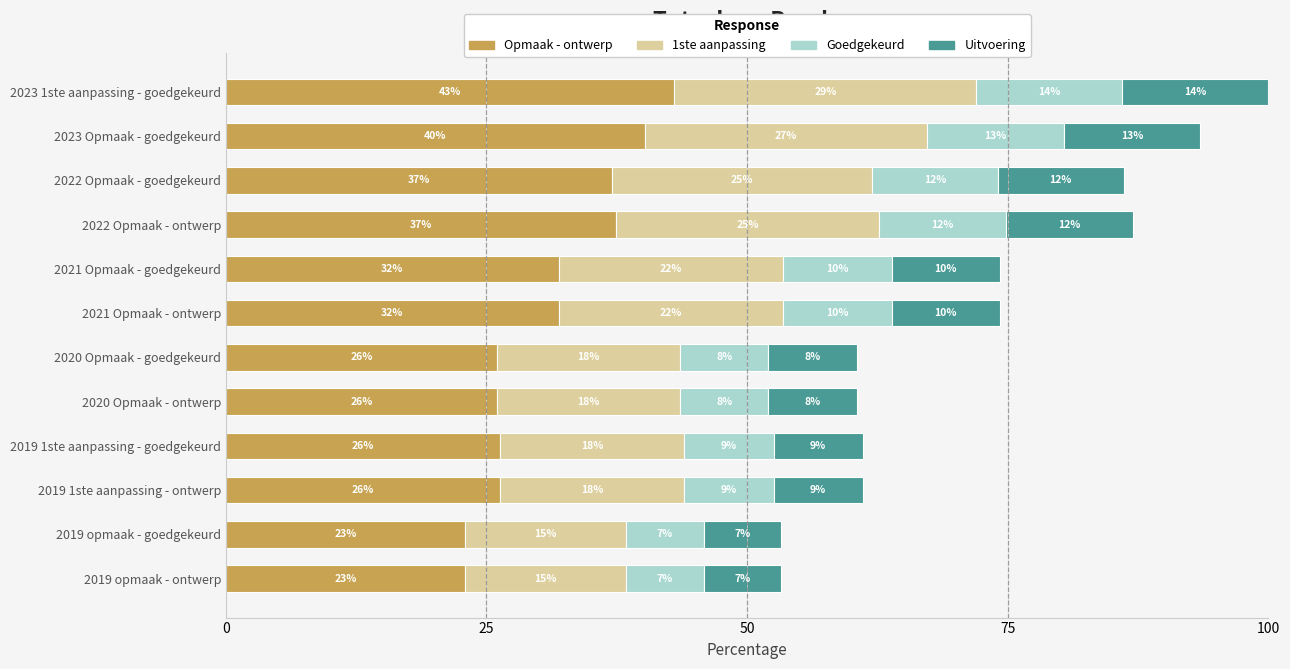

What are all the series names shown in the legend?

Opmaak - ontwerp, 1ste aanpassing, Goedgekeurd, Uitvoering